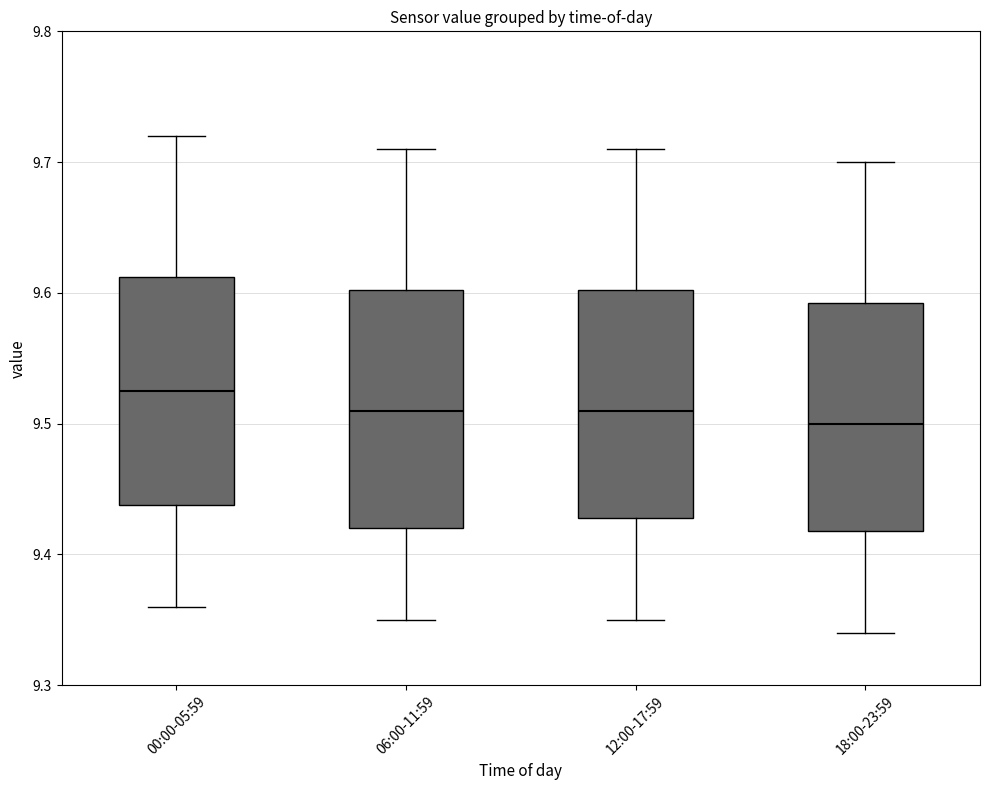

Where does the lower whisker of the box for 06:00-11:59 end on the y-axis? The values are not printed on the chart, so give them approximately, as read against the axis.

9.35